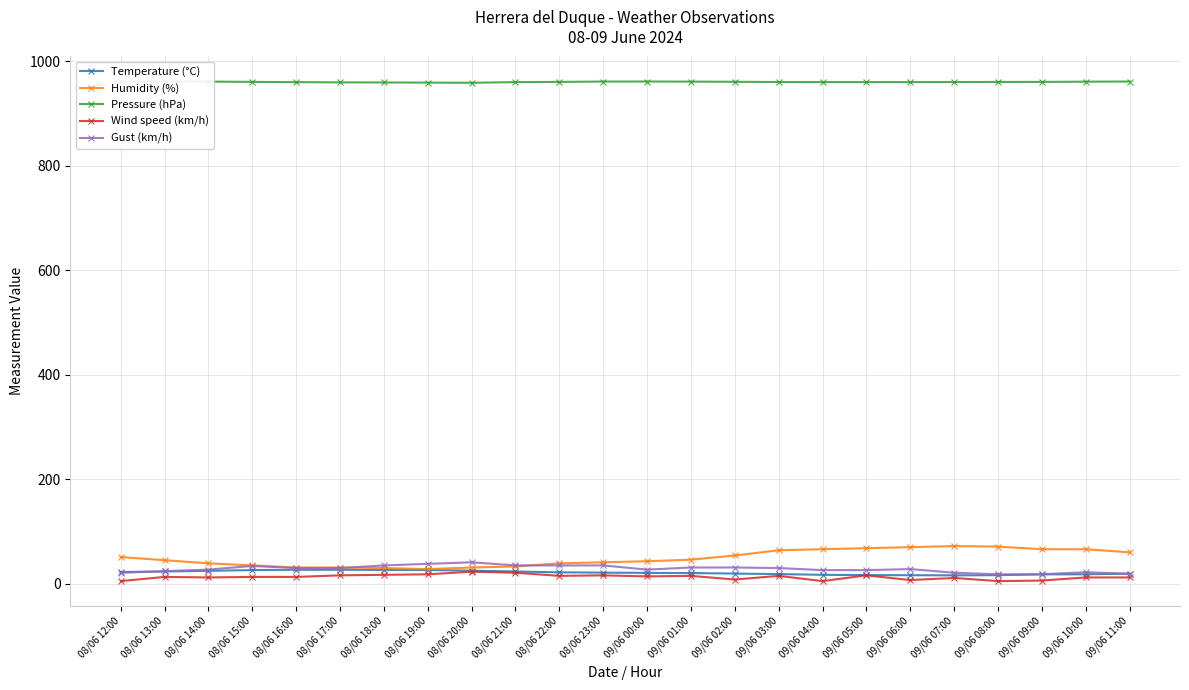

True or false: Pressure (hPa) and Temperature (°C) cross at least once.

False